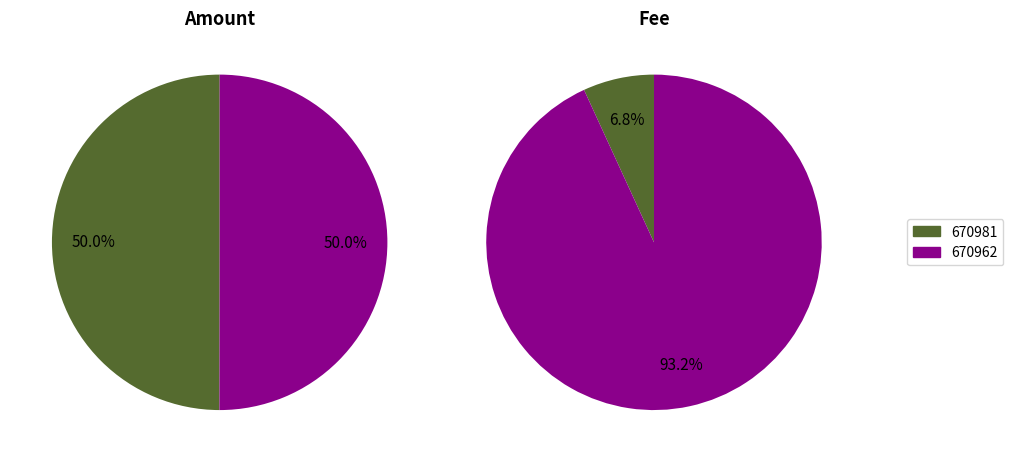

What percentage is the 670962 slice, to the nearest percent?

50%